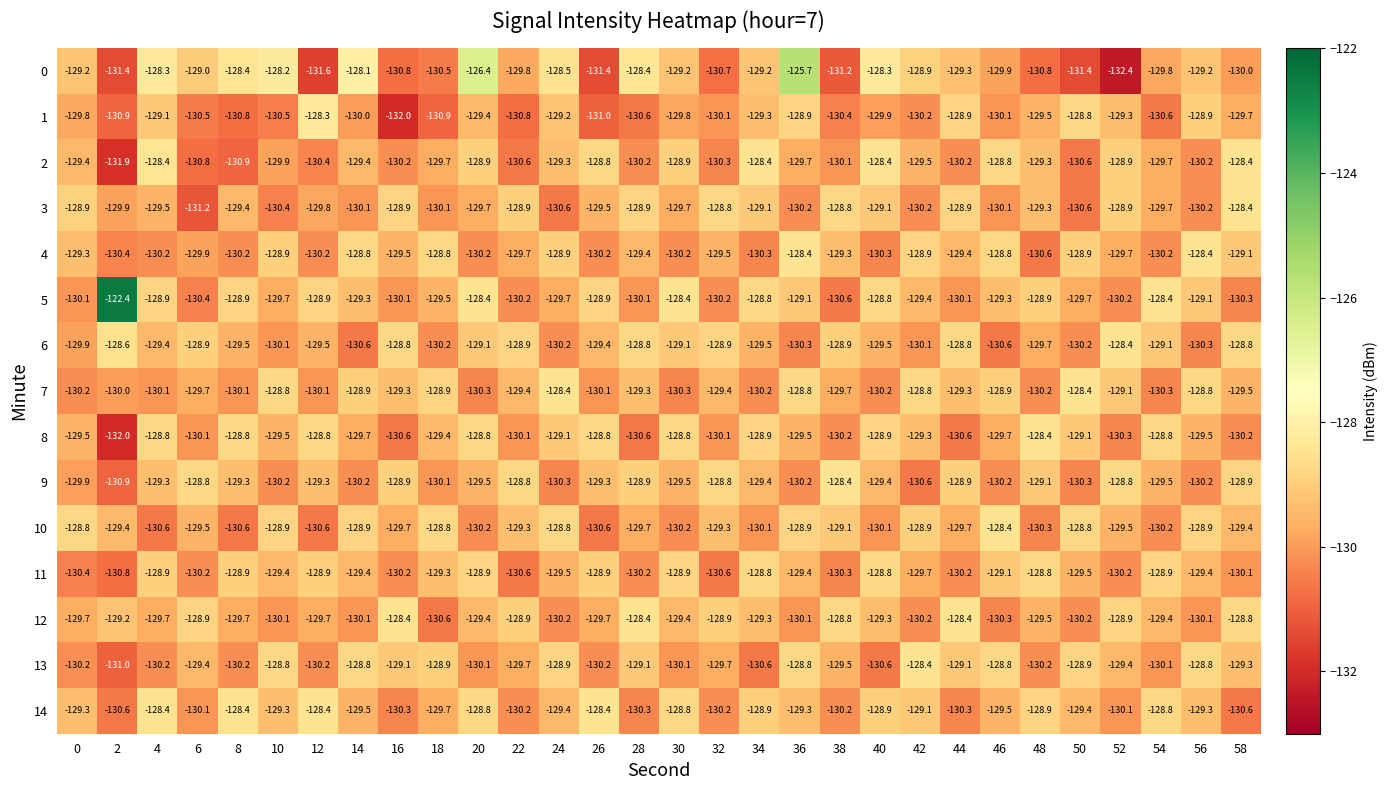

What is the sum of the 6 values at 54 and 0?

-259.0